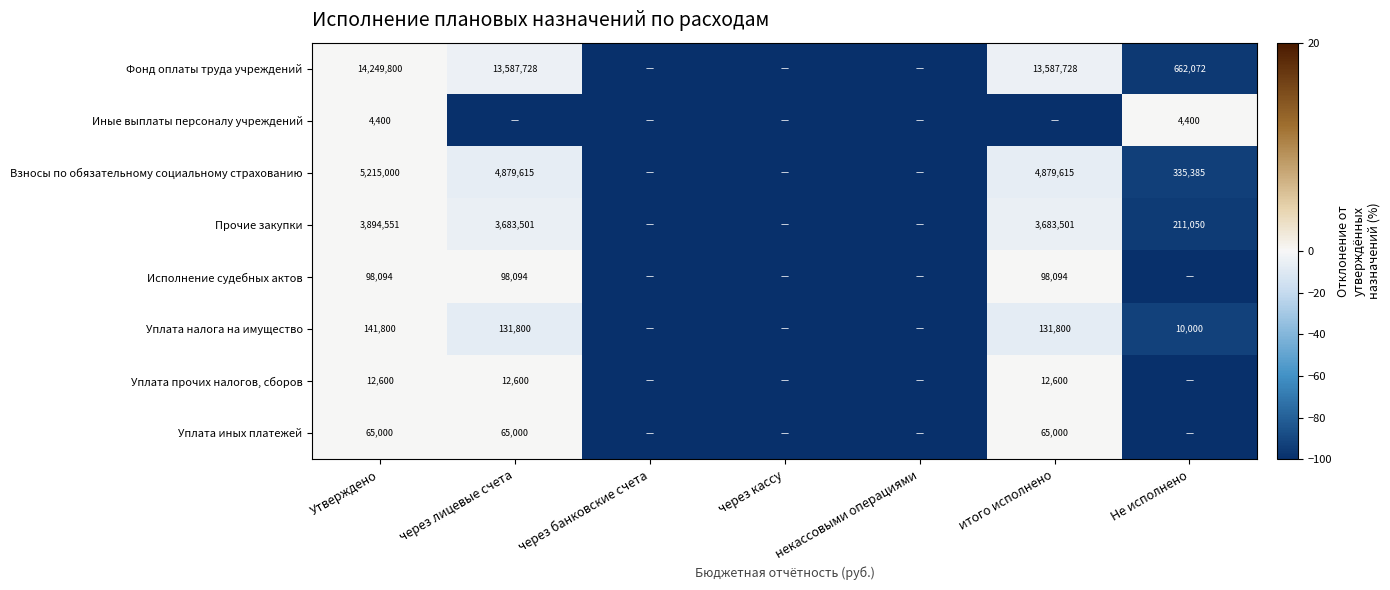

The Уплата налога на имущество series shows 10000 at Не исполнено. True or false?

True